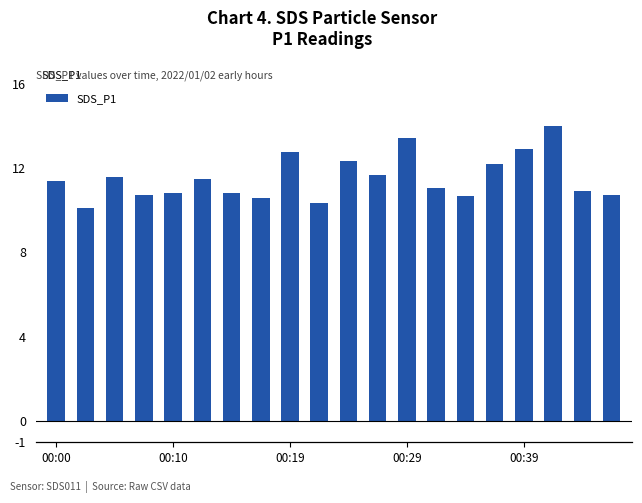

What is the smallest value displayed?

10.1